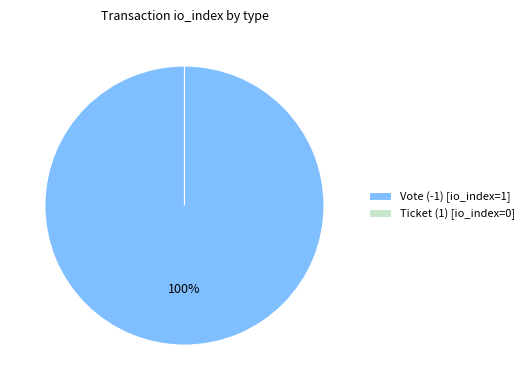

How many slices are in this pie chart?

2